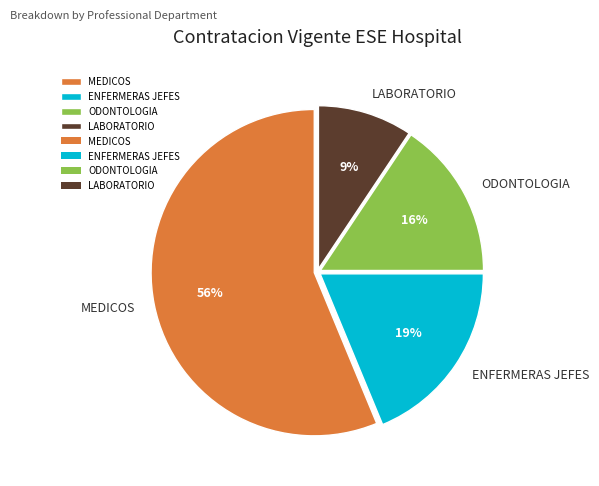

The ODONTOLOGIA slice represents 25% of the pie. True or false?

False